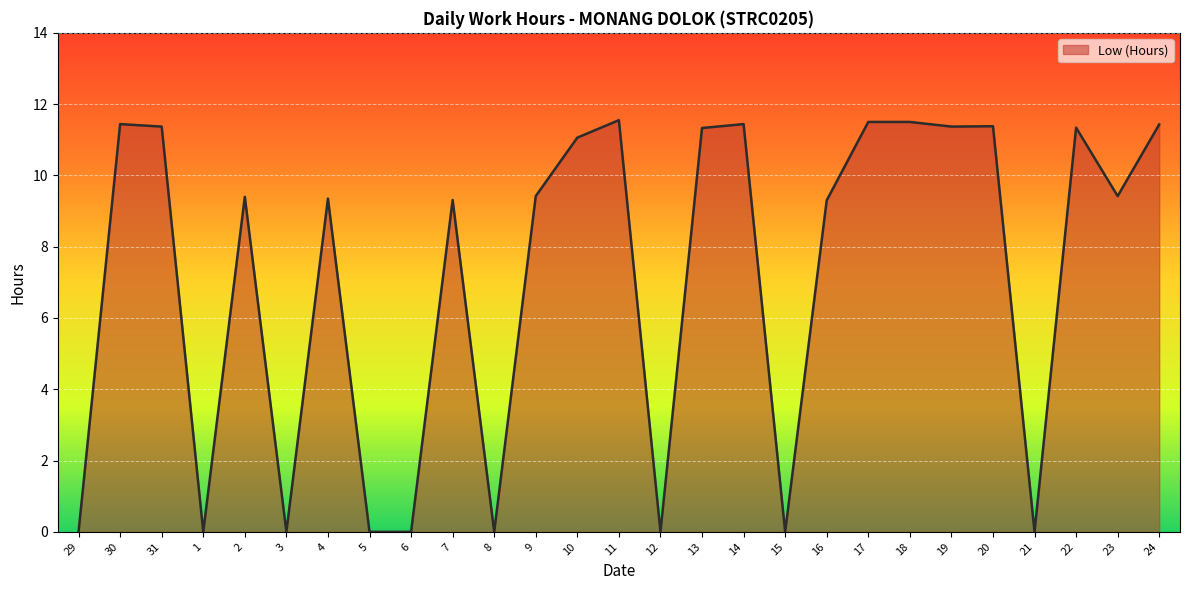

How many lines are shown in the chart?

1